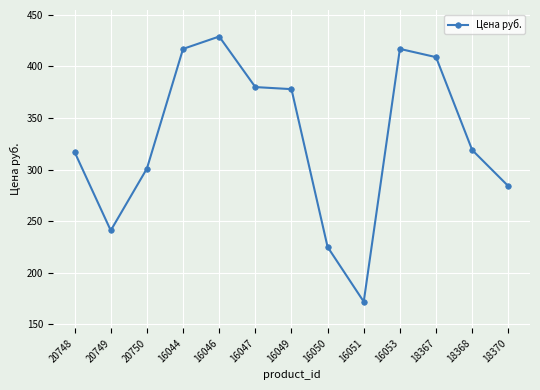

Reading left to right, extract all data points from this chart.

317	241	301	417	429	380	378	225	172	417	409	319	284